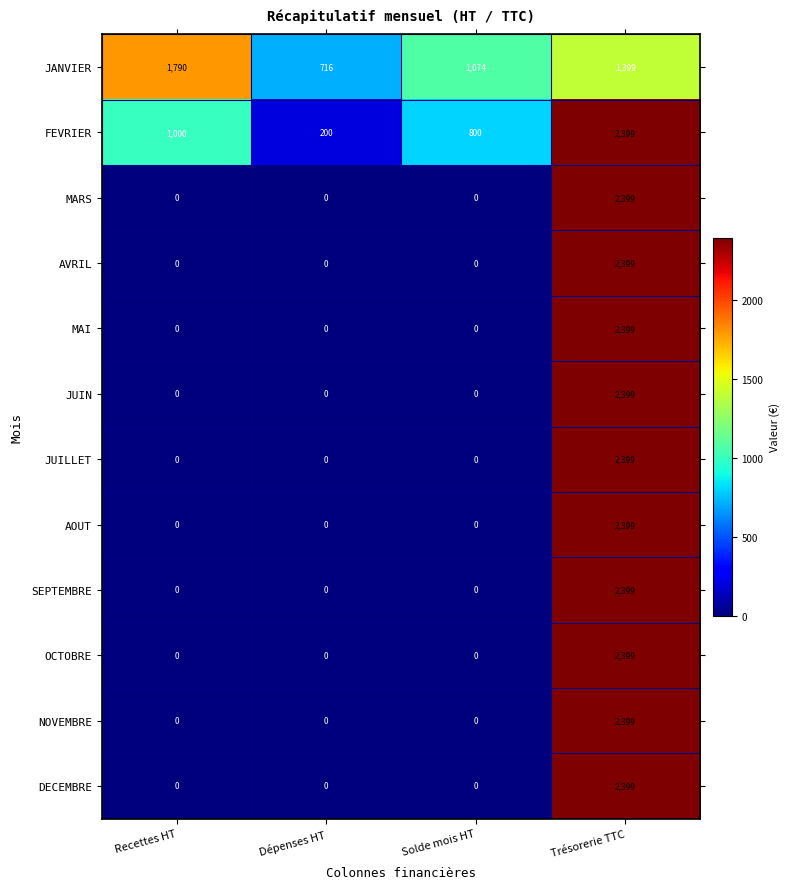

Which category has the highest value in the MAI series?

Trésorerie TTC